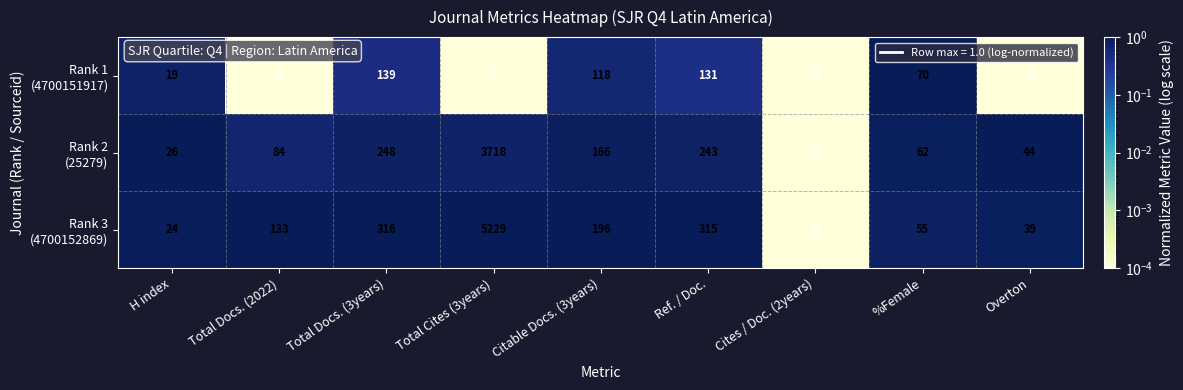

What is the difference between the highest and lowest values at Total Cites (3years)?

5229